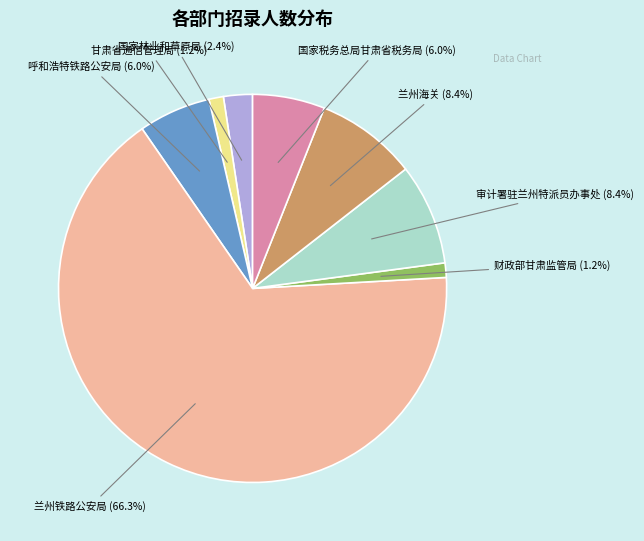

Is there a majority slice in this chart?

Yes